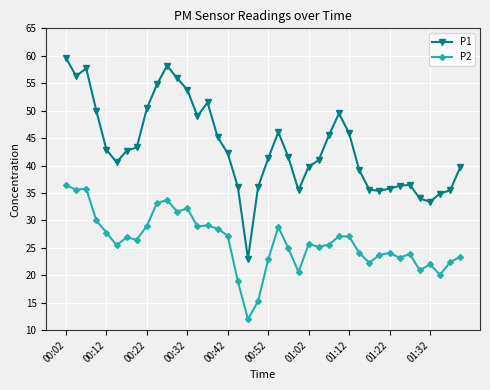

In P1, how many points are lower than both neighbors (excluding endpoints)?

7